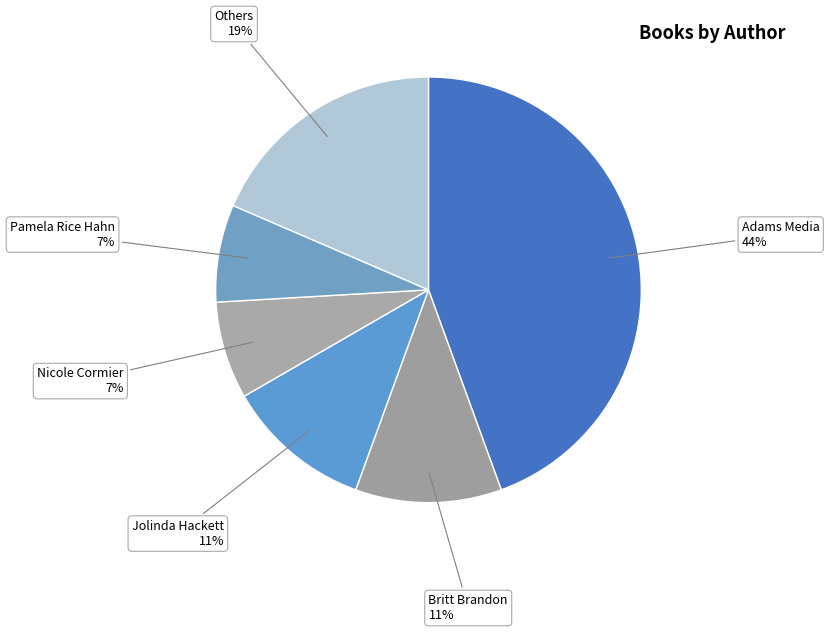

What is the largest slice in the pie chart?

Adams Media